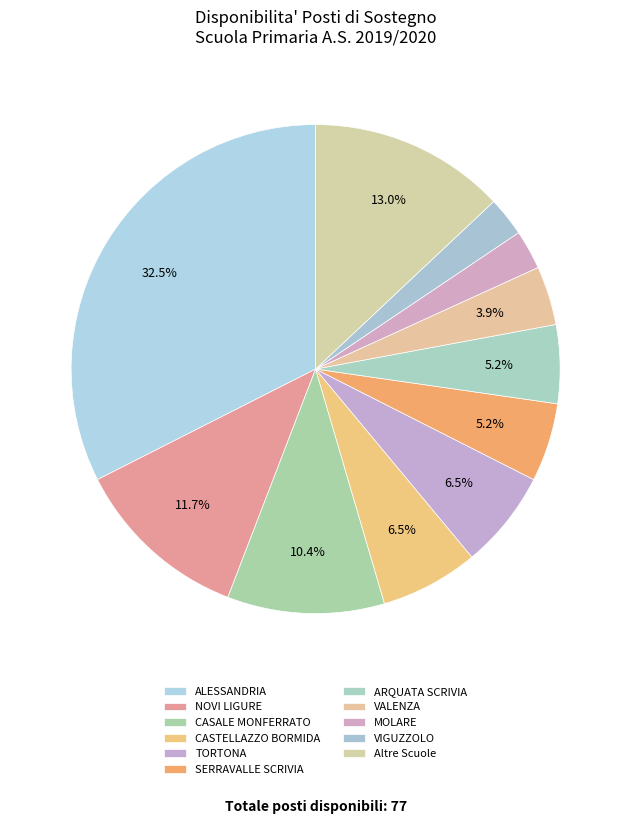

Does any single category account for the majority?

No